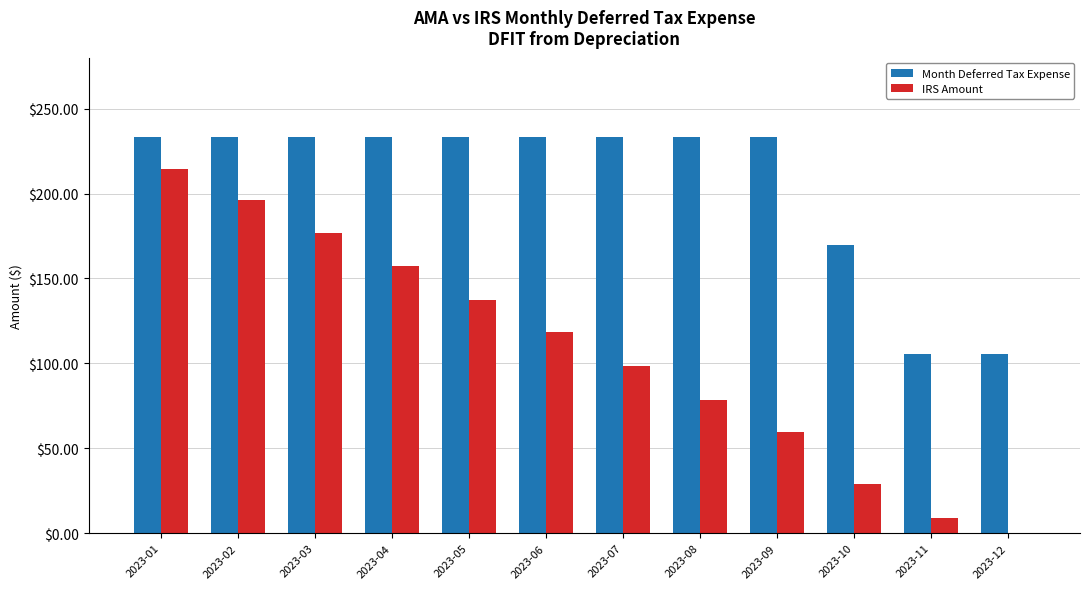

What is the greatest value displayed?

233.6